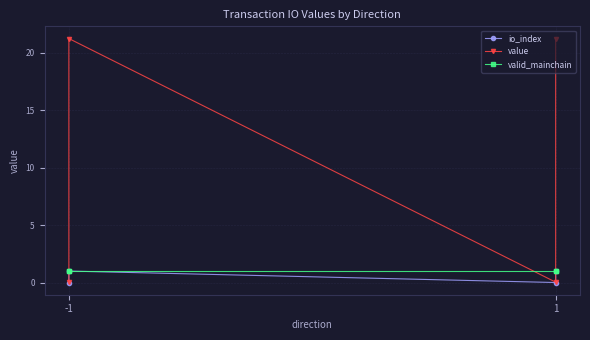

What are all the series names shown in the legend?

io_index, value, valid_mainchain